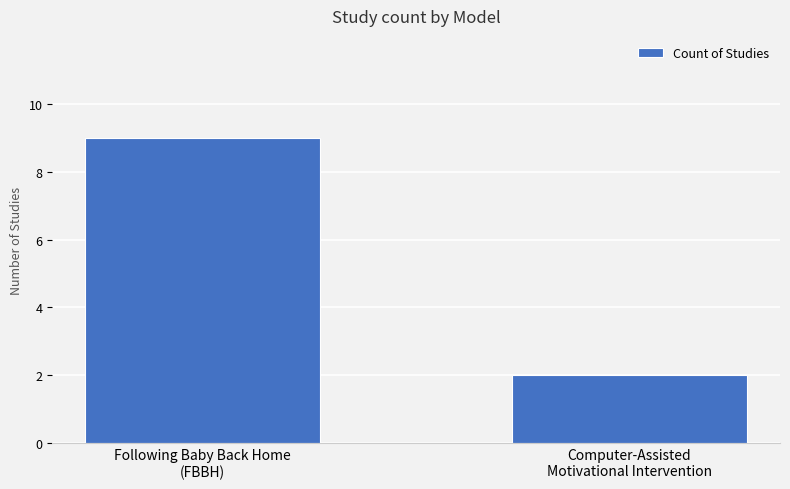

What is the smallest value displayed?

2